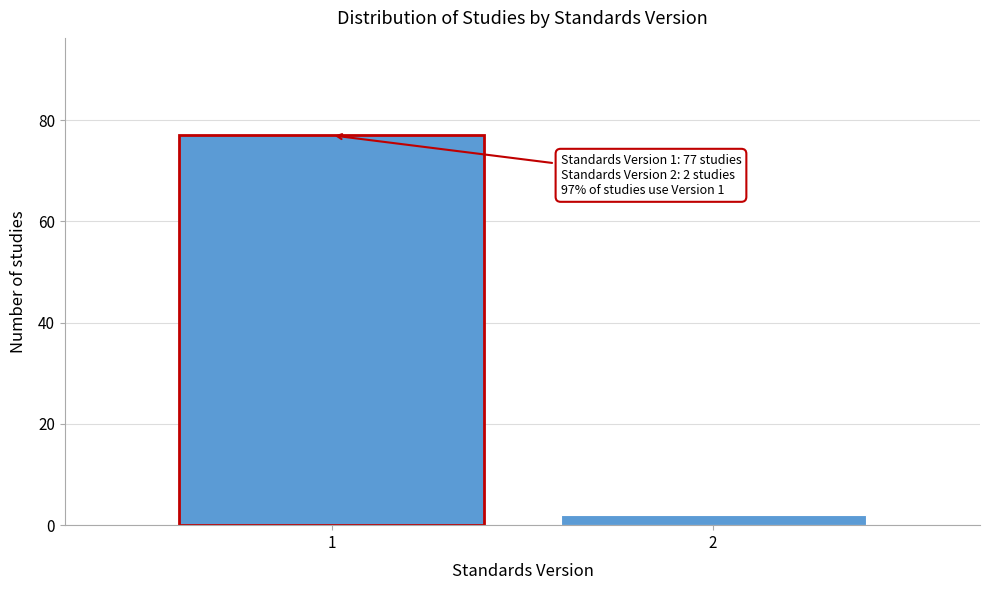

Reading left to right, extract all data points from this chart.

77	2